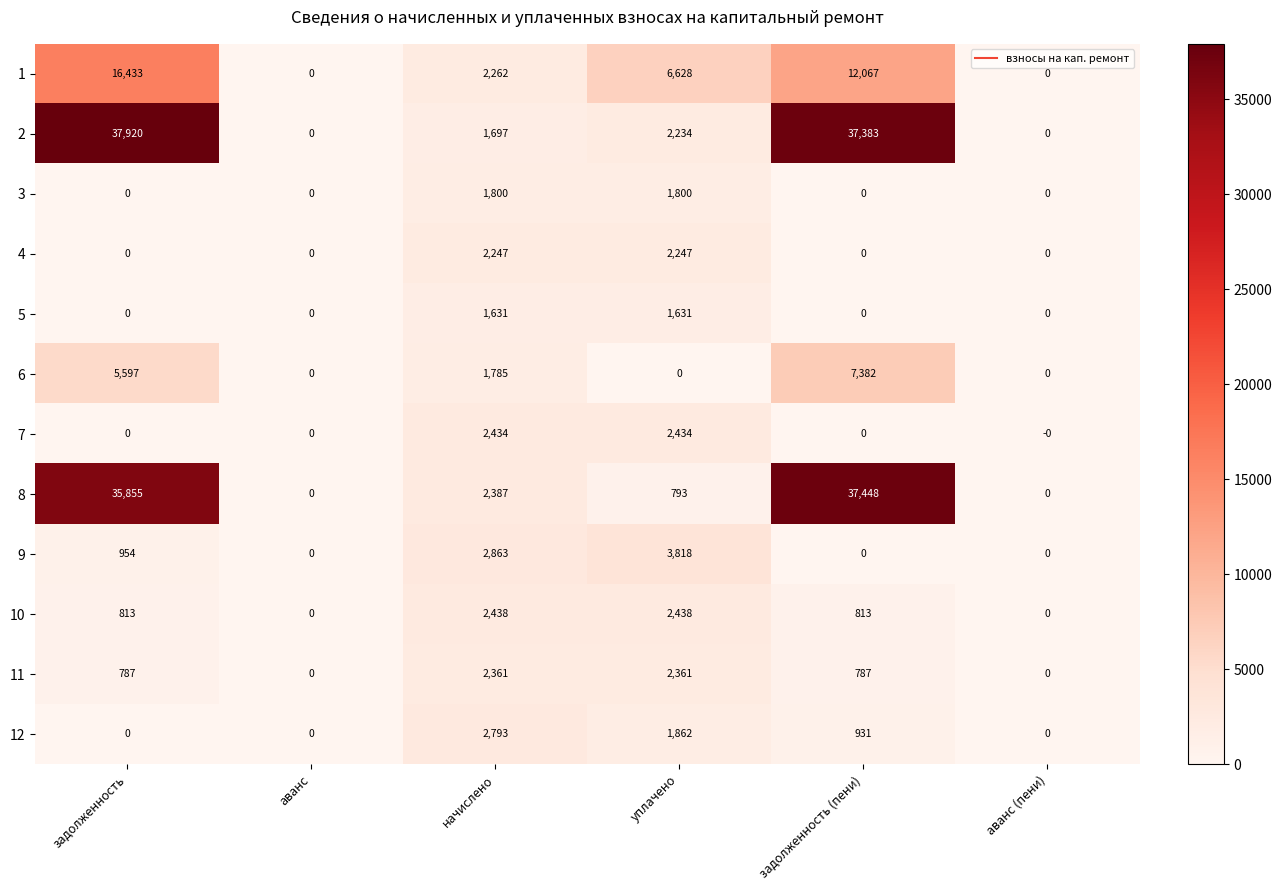

Which series has the widest spread of values?

2